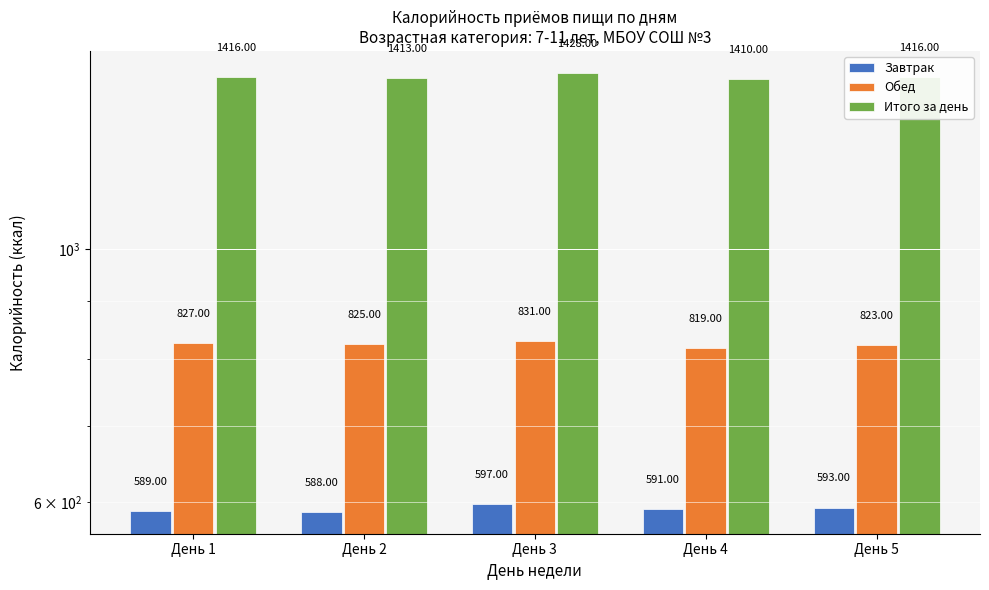

Is it true that Обед equals 827 at День 1?

True